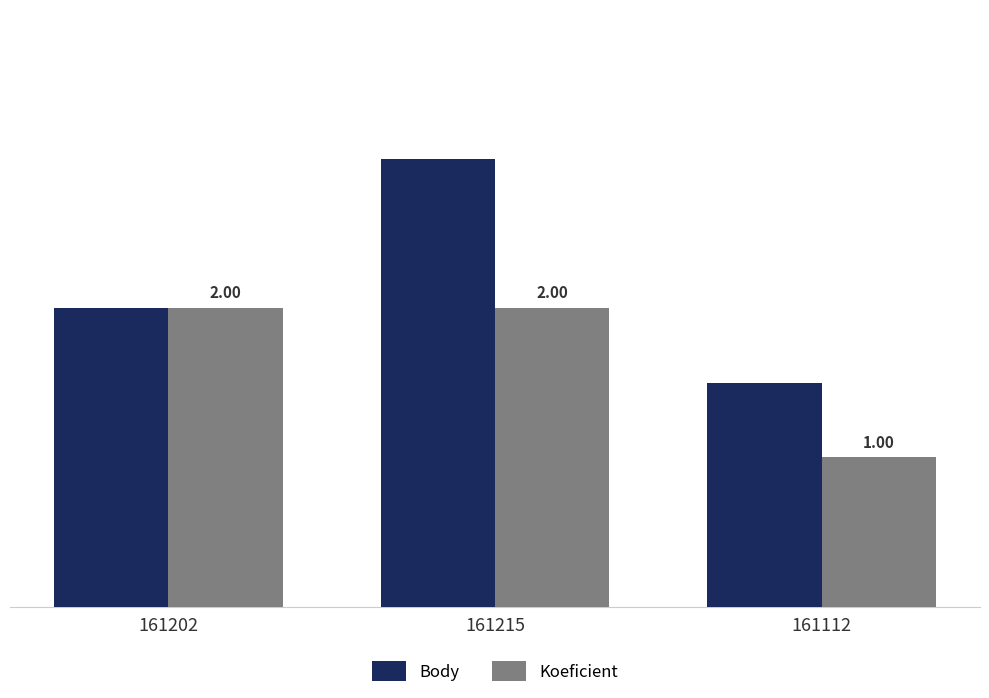

What is the label of the 3rd bar from the left?

161112